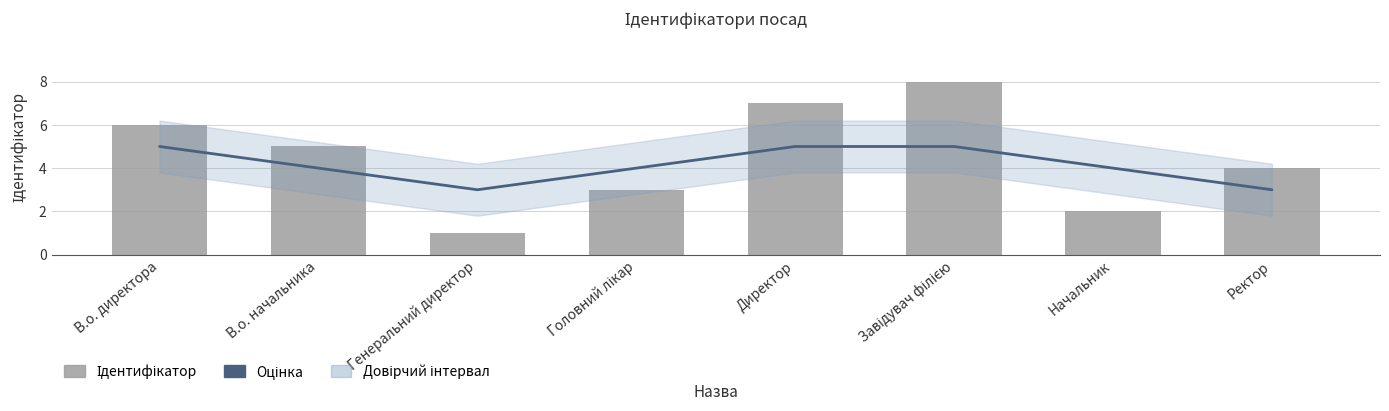

What is the label of the 5th bar from the right?

Головний лікар